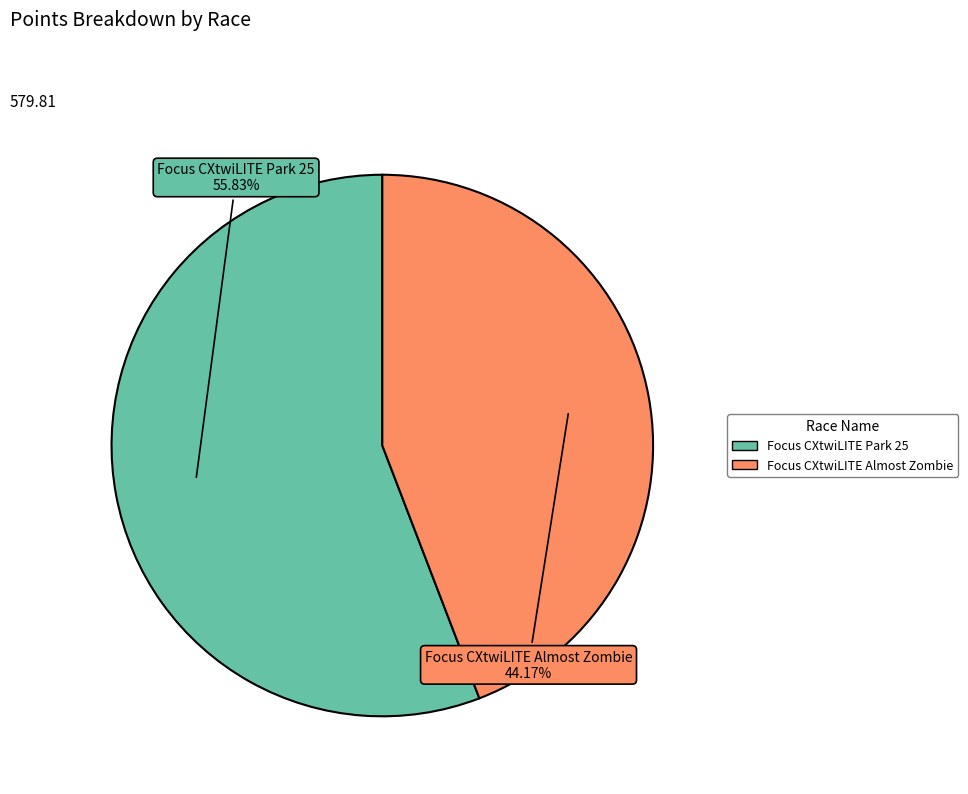

The Focus CXtwiLITE Almost Zombie slice represents 30% of the pie. True or false?

False